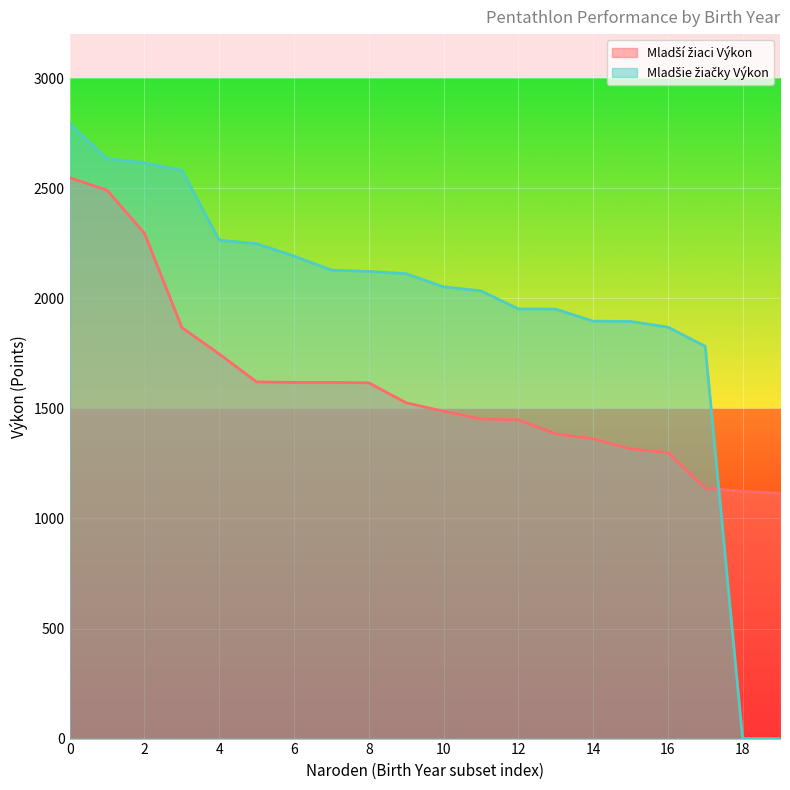

How many times do Mladšie žiačky Výkon and Výkon cross each other?

1